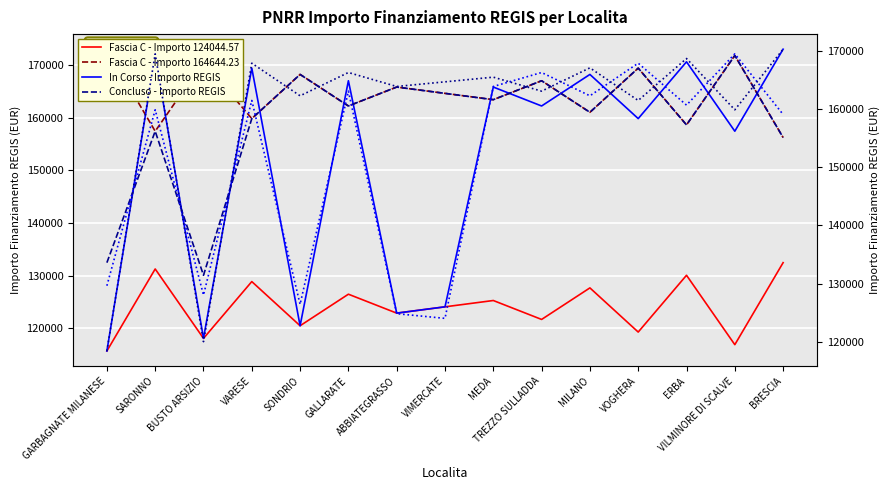

What is the total value across all series at MEDA?

947265.7